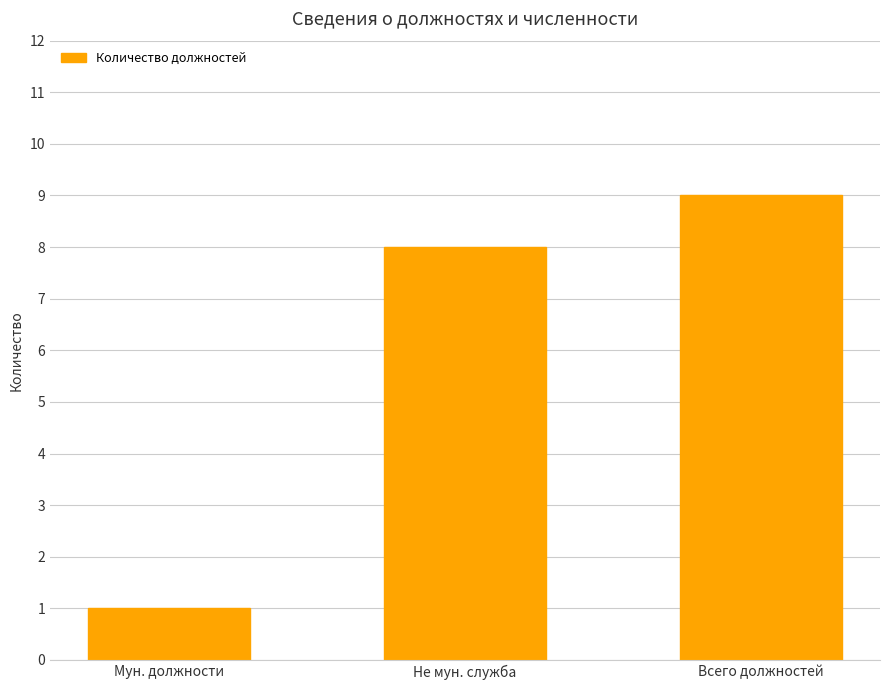

What is the average value?

6